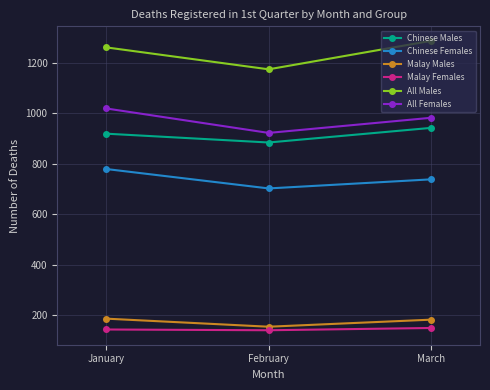

What are all the series names shown in the legend?

Chinese Males, Chinese Females, Malay Males, Malay Females, All Males, All Females